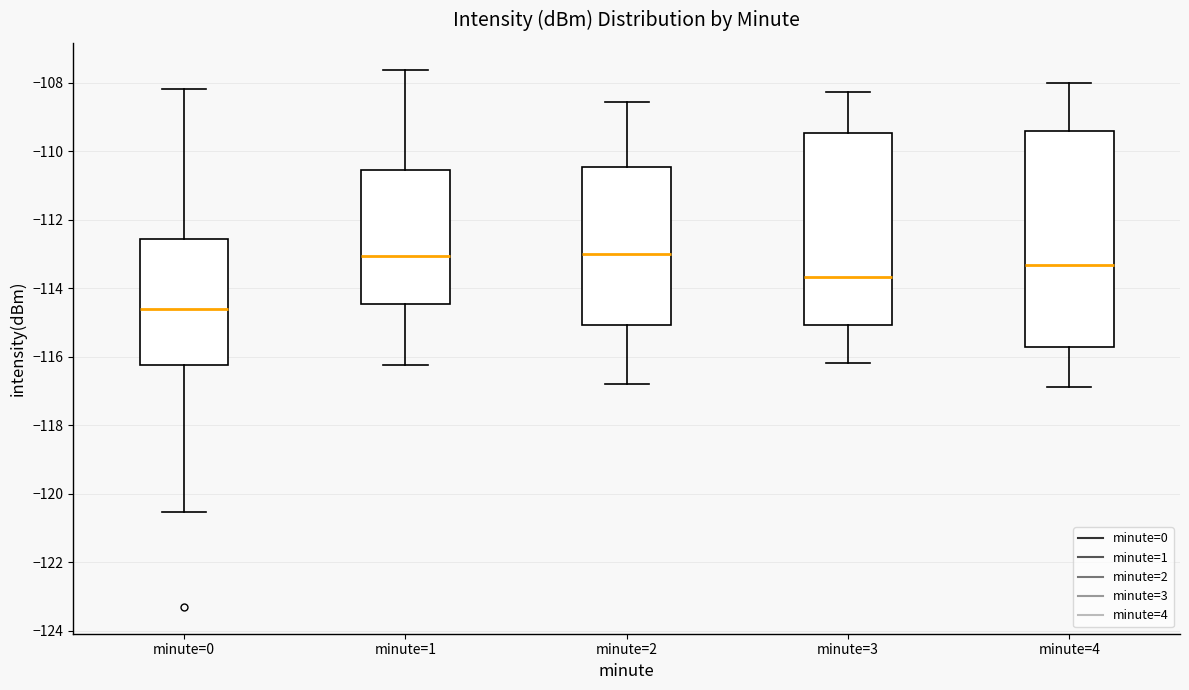

Where is the upper edge of the box for minute=4 on the y-axis? The values are not printed on the chart, so give them approximately, as read against the axis.

-109.4